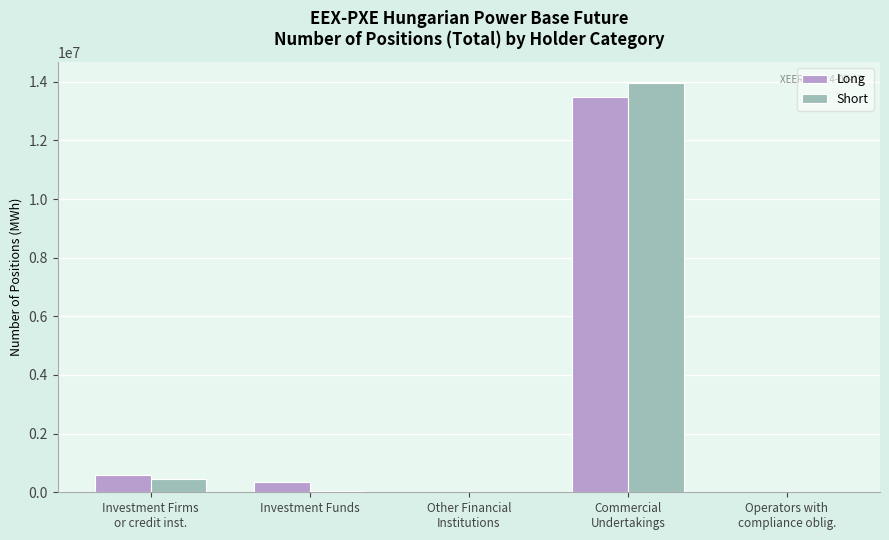

What is the maximum value for Short?

13971716